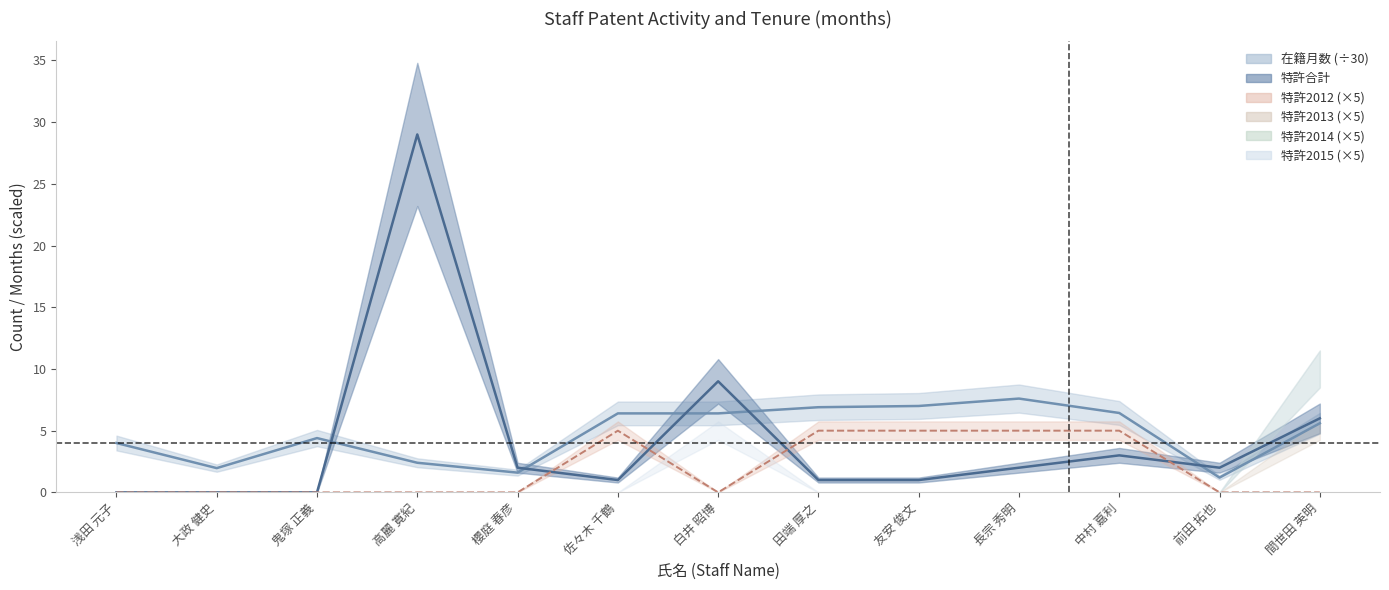

How many intersections are there between 特許合計 and 在籍月数?

5